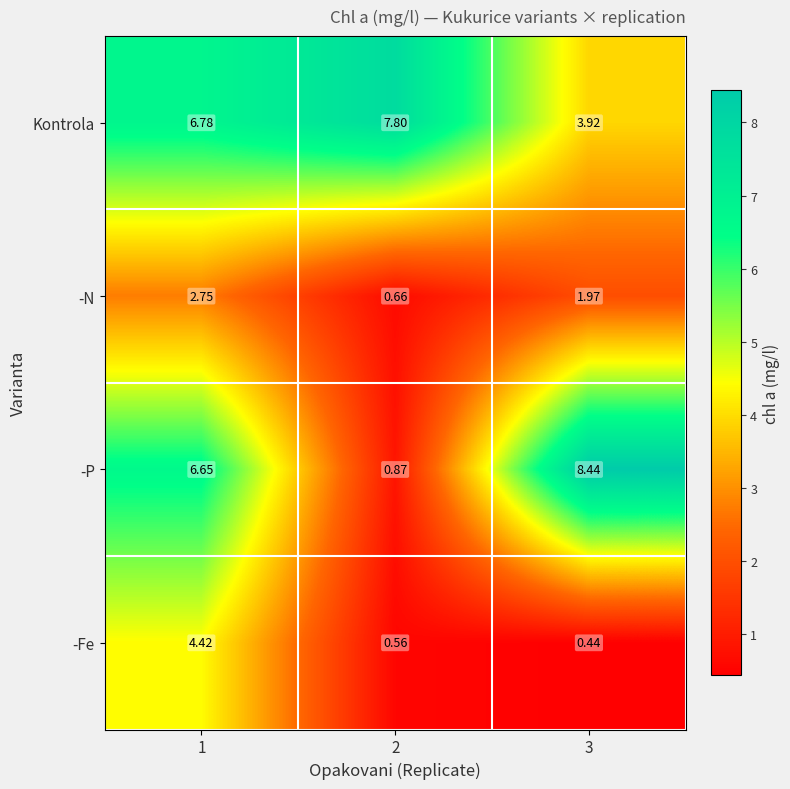

Between 2 and 3, which series saw the biggest shift?

-P